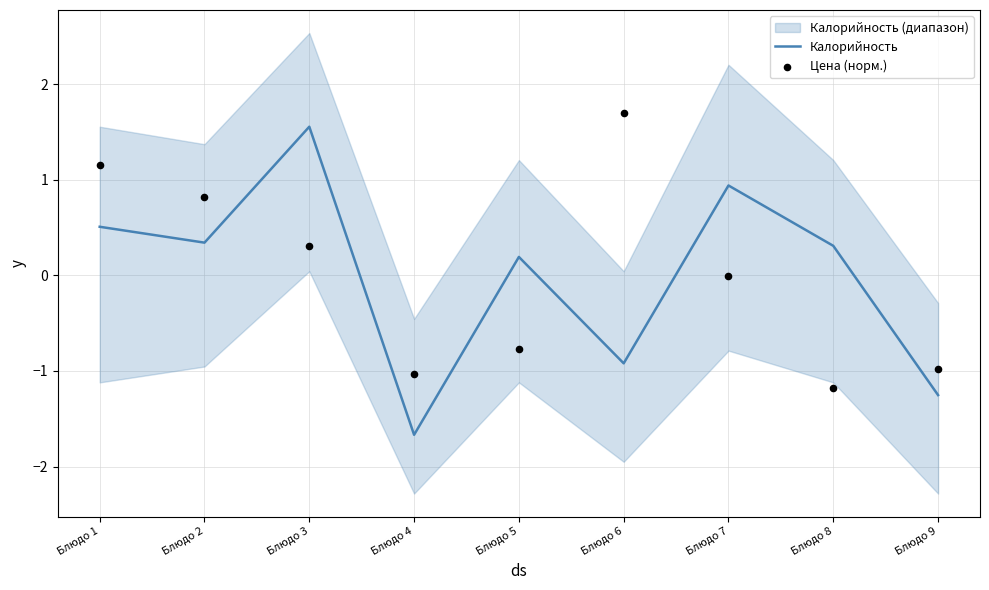

At which category is the sum across all series the highest?

Блюдо 3